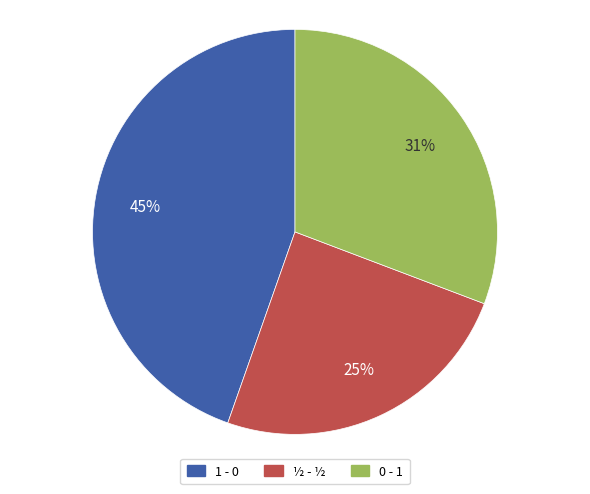

What is the ratio of the value at ½ - ½ to the value at 0 - 1?

0.8